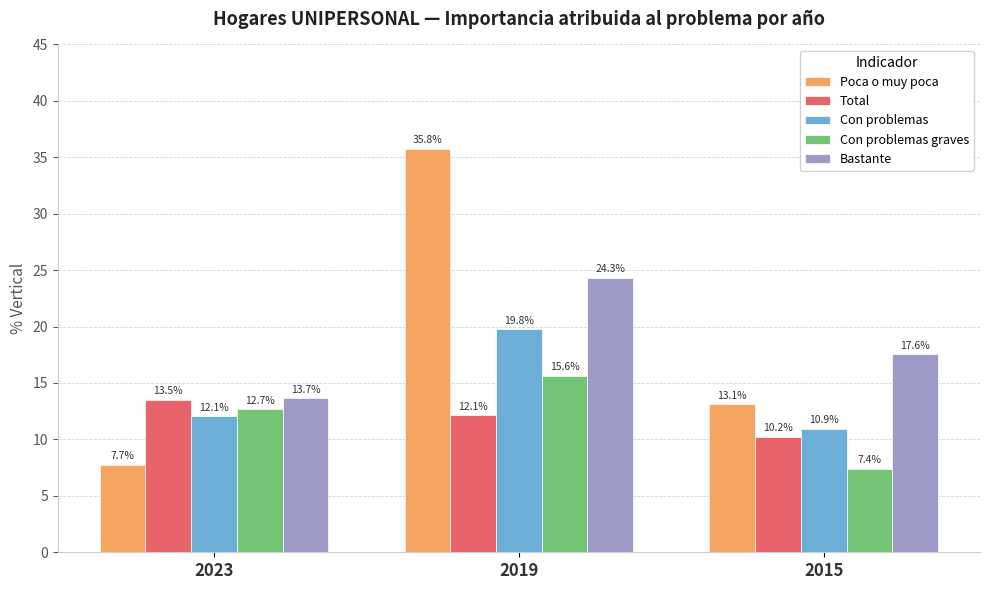

Is the value of Bastante at 2015 greater than the value of Con problemas graves at 2019?

Yes